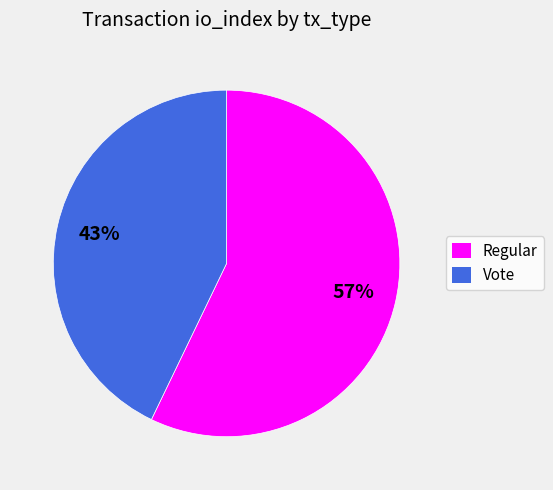

Rank the categories by value from highest to lowest.

Regular, Vote